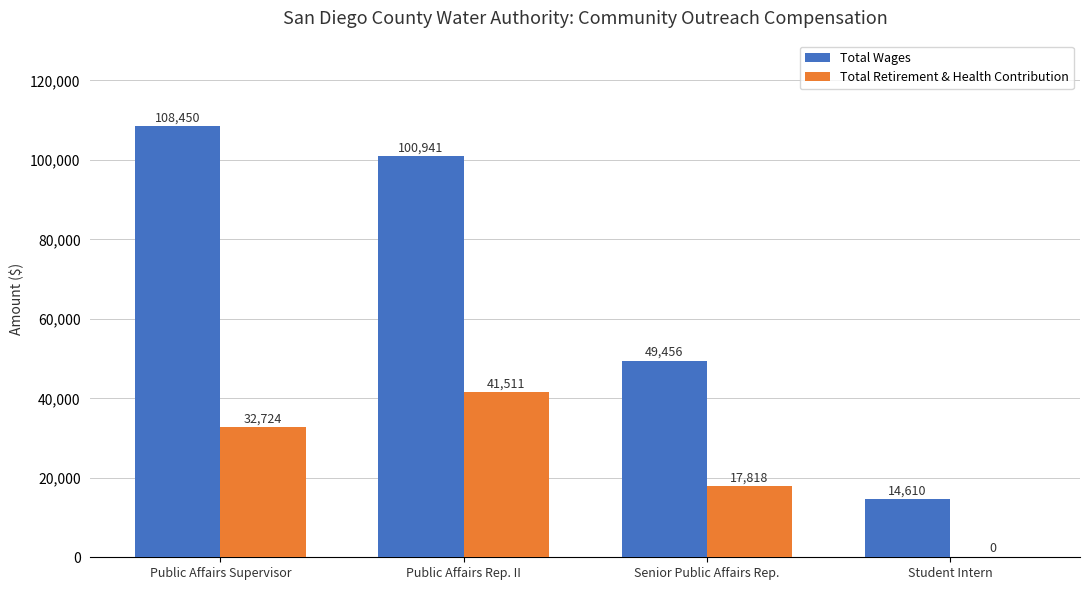

Are the bars horizontal?

No